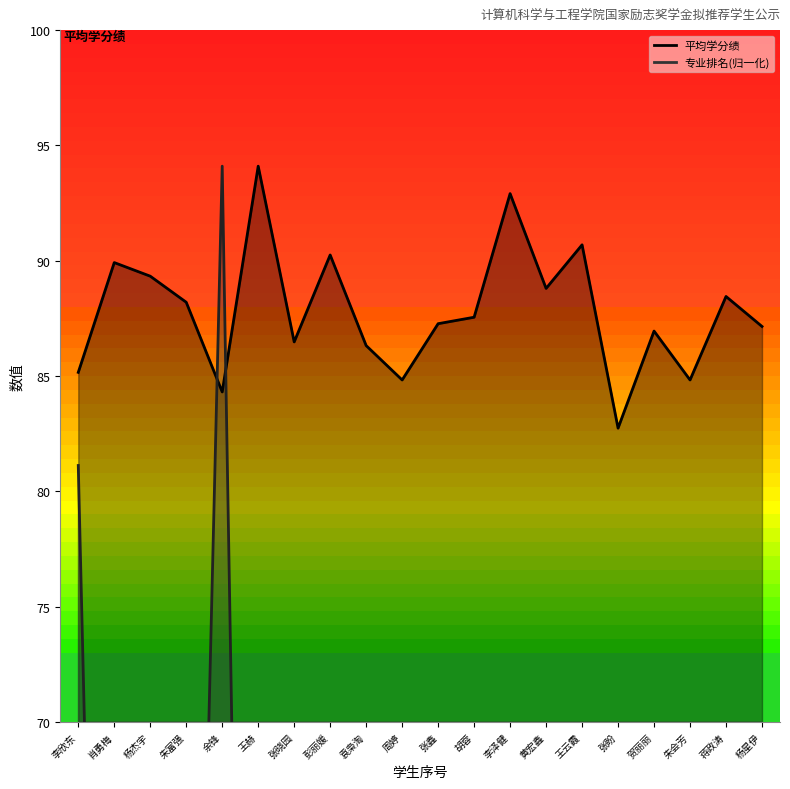

Rank the categories by 专业排名(分子) value from lowest to highest.

王赫, 彭丽媛, 李泽健, 贺丽丽, 朱会芳, 蒋政涛, 杨星伊, 肖勇梅, 王云霞, 张鑫, 杨杰宇, 张盼, 黄宏鑫, 朱富强, 袁枭淘, 胡蓉, 张晓园, 周婷, 李欣东, 余锋